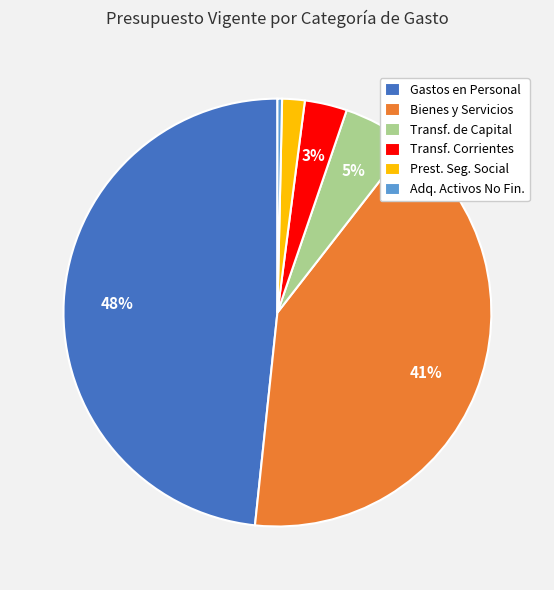

Do Prest. Seg. Social and Transf. de Capital together represent more than half of the pie?

No